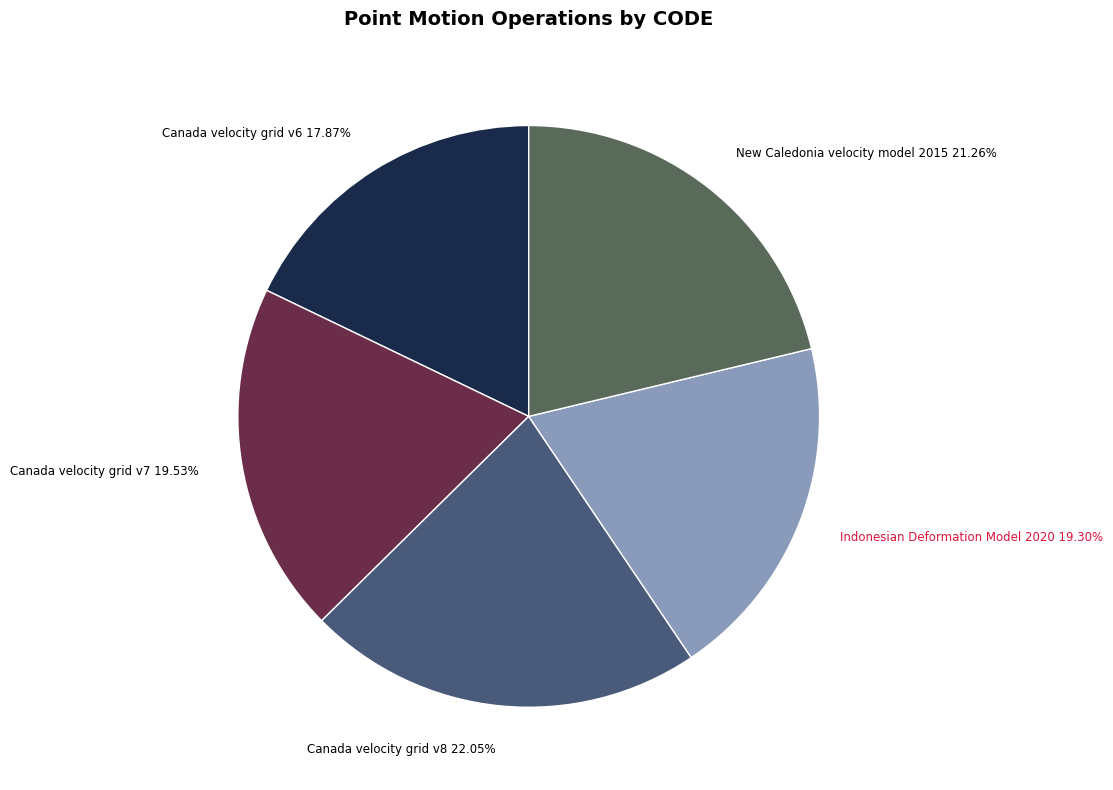

Combined, do Canada velocity grid v7 and New Caledonia velocity model 2015 account for over 50%?

No